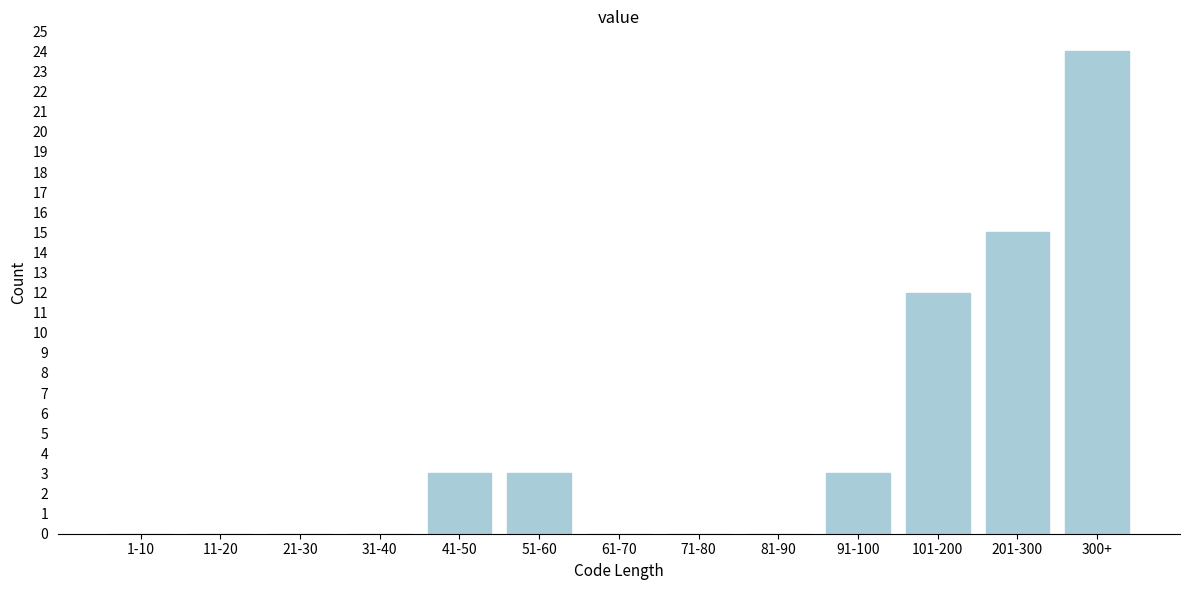

Reading left to right, transcribe all the data shown in this chart.

1-10=0	11-20=0	21-30=0	31-40=0	41-50=3	51-60=3	61-70=0	71-80=0	81-90=0	91-100=3	101-200=12	201-300=15	300+=24